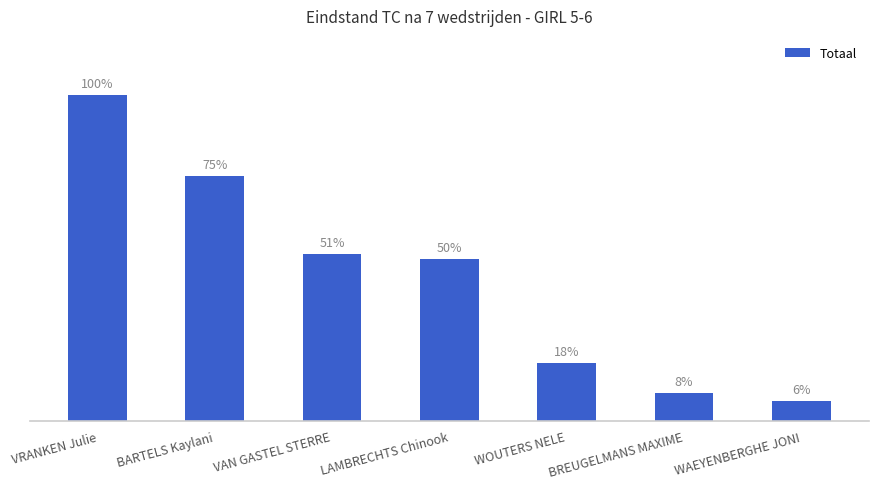

What is the change in value from VRANKEN Julie to WOUTERS NELE?

-407